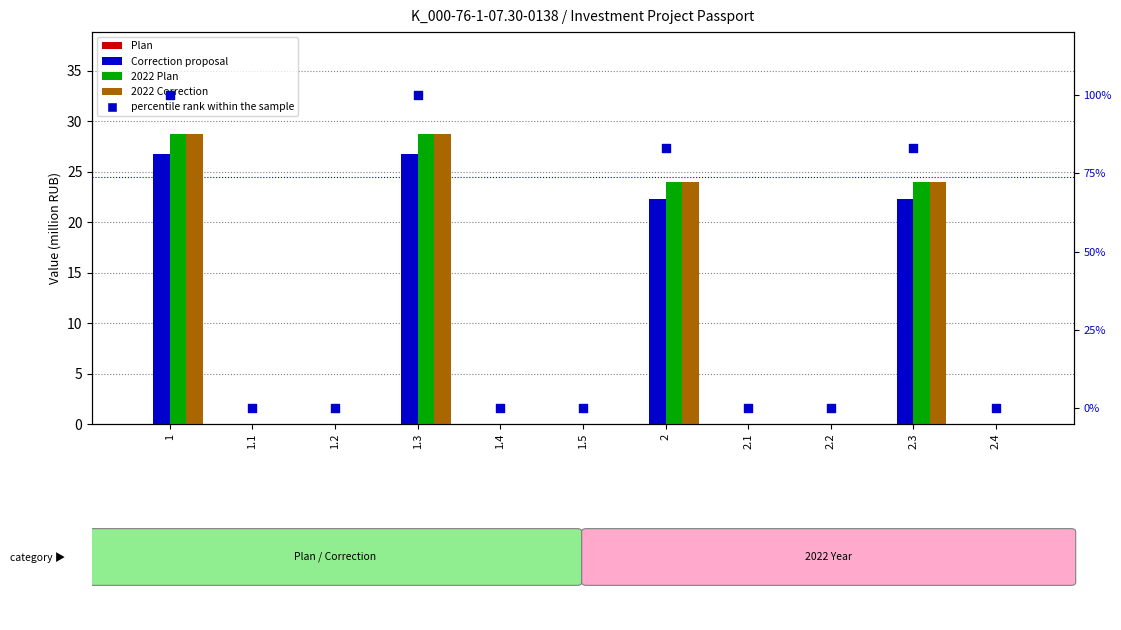

Which series has the widest spread of Y values?

percentile rank within the sample